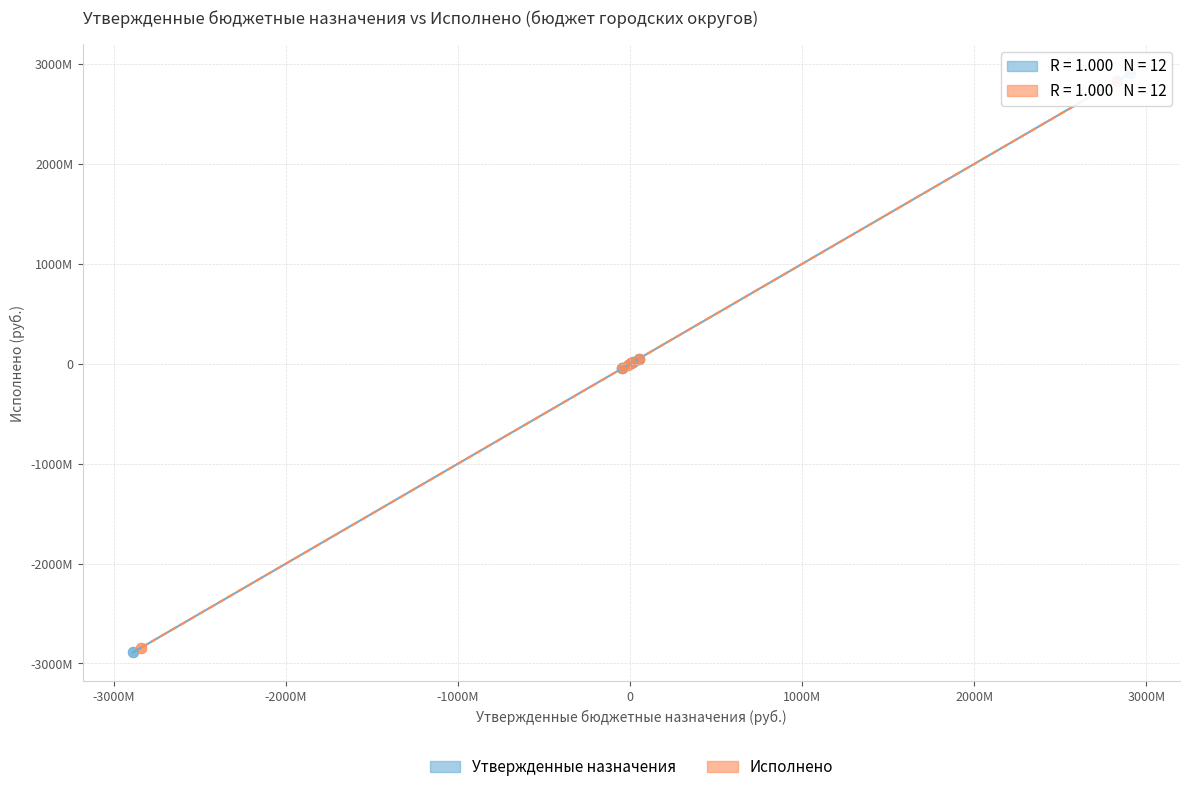

What are all the series names shown in the legend?

Утвержденные назначения, Исполнено